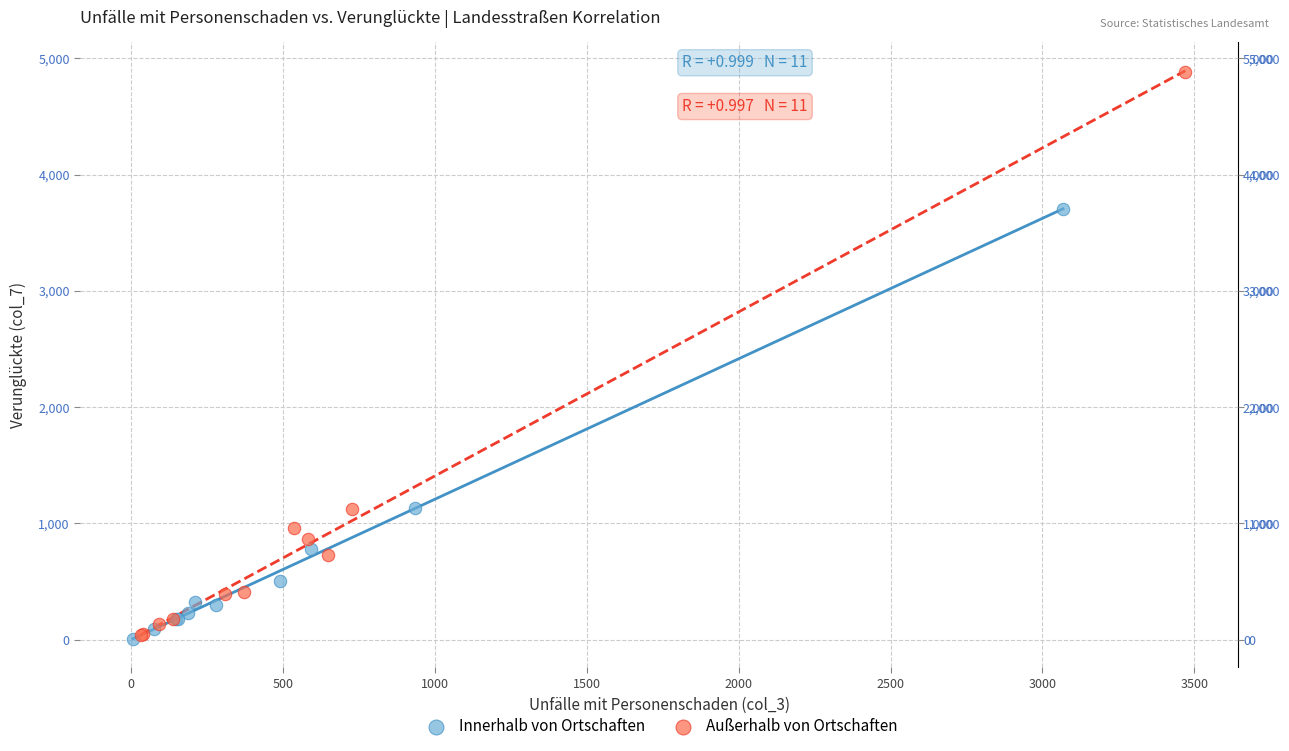

Which series has the largest Y range (max minus min)?

Außerhalb von Ortschaften